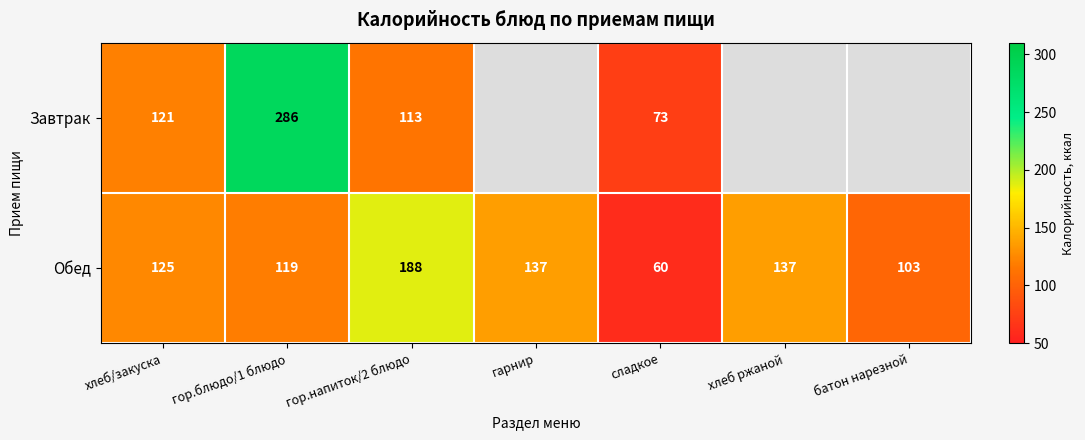

At гор.напиток/2 блюдо, list the series in order from largest to smallest.

Обед, Завтрак